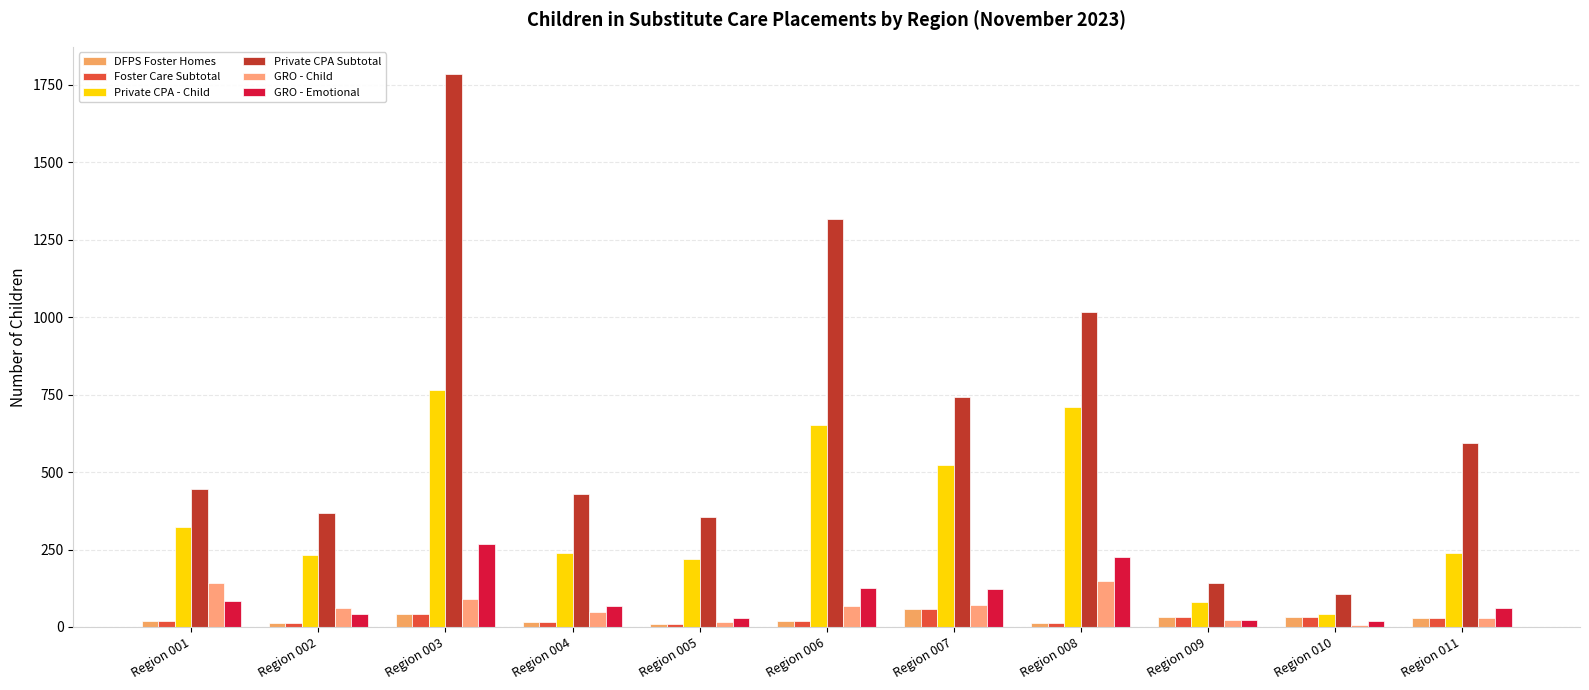

Which series changed the most between Region 003 and Region 007?

Private CPA Subtotal